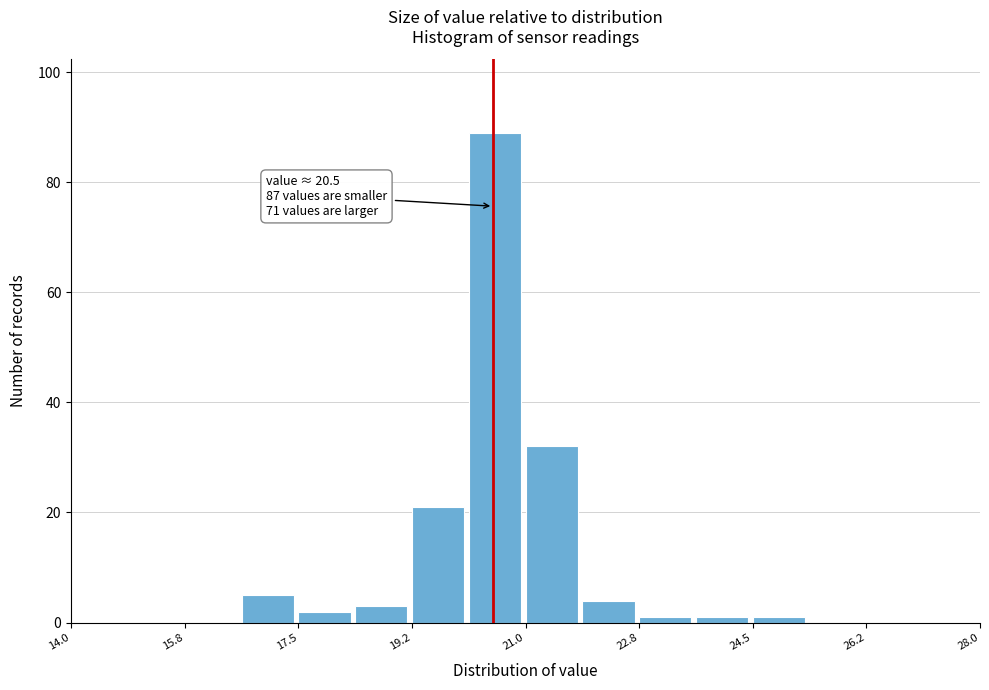

Which range on the x-axis has the tallest bar?

20.2 to 21.0